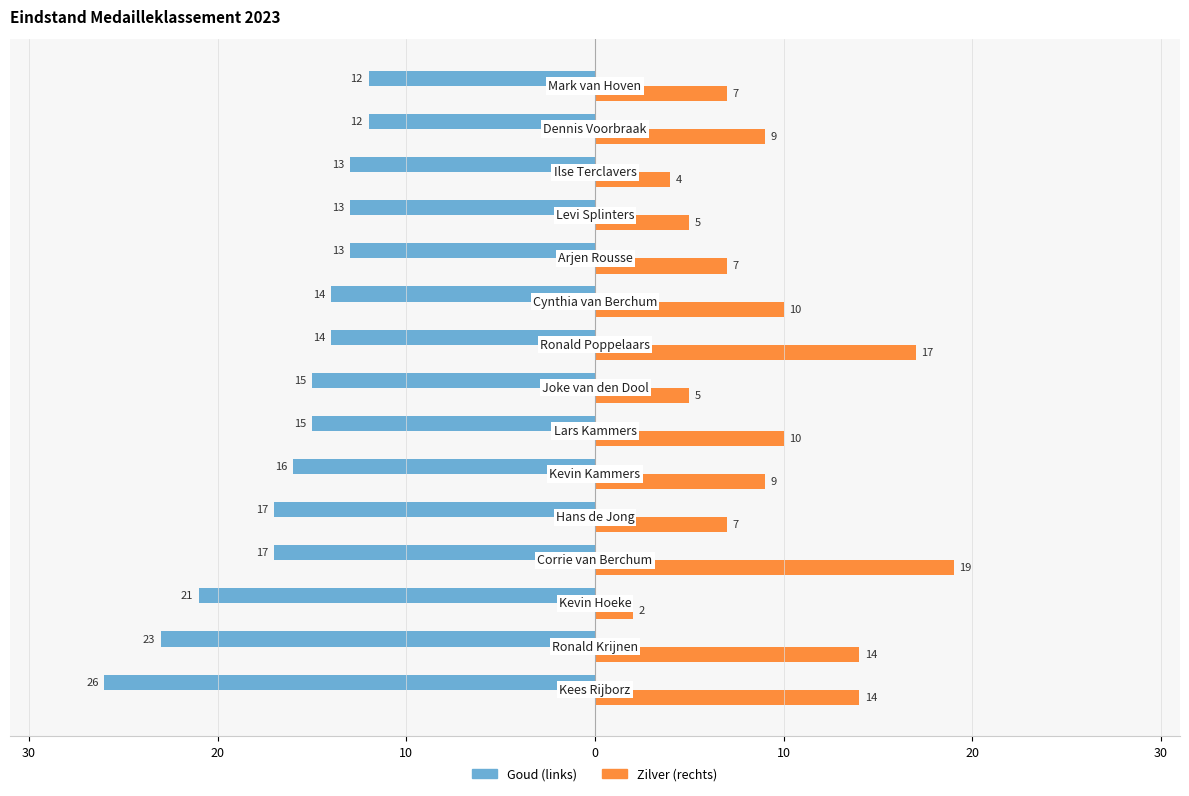

Reading left to right, transcribe all the data shown in this chart.

Goud: -26	-23	-21	-17	-17	-16	-15	-15	-14	-14	-13	-13	-13	-12	-12
Zilver: 14	14	2	19	7	9	10	5	17	10	7	5	4	9	7